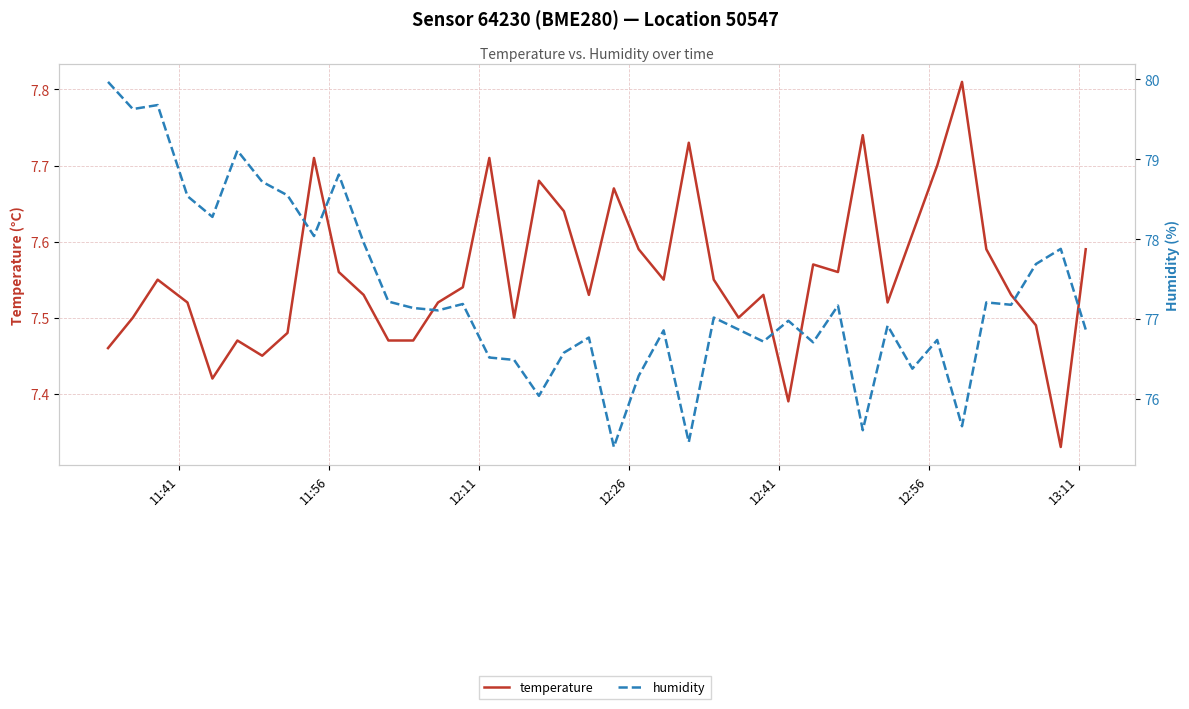

How many series are shown in this chart?

2